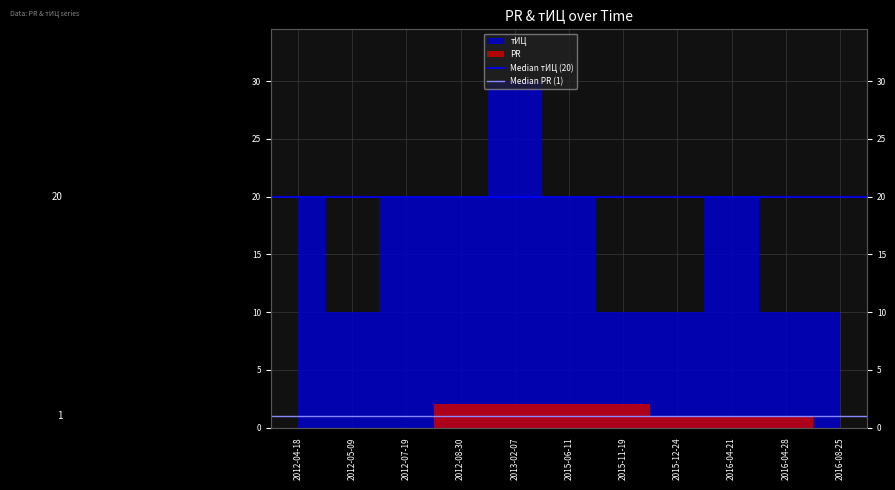

What value does the Median PR (1) series have at 2012-05-09?

1